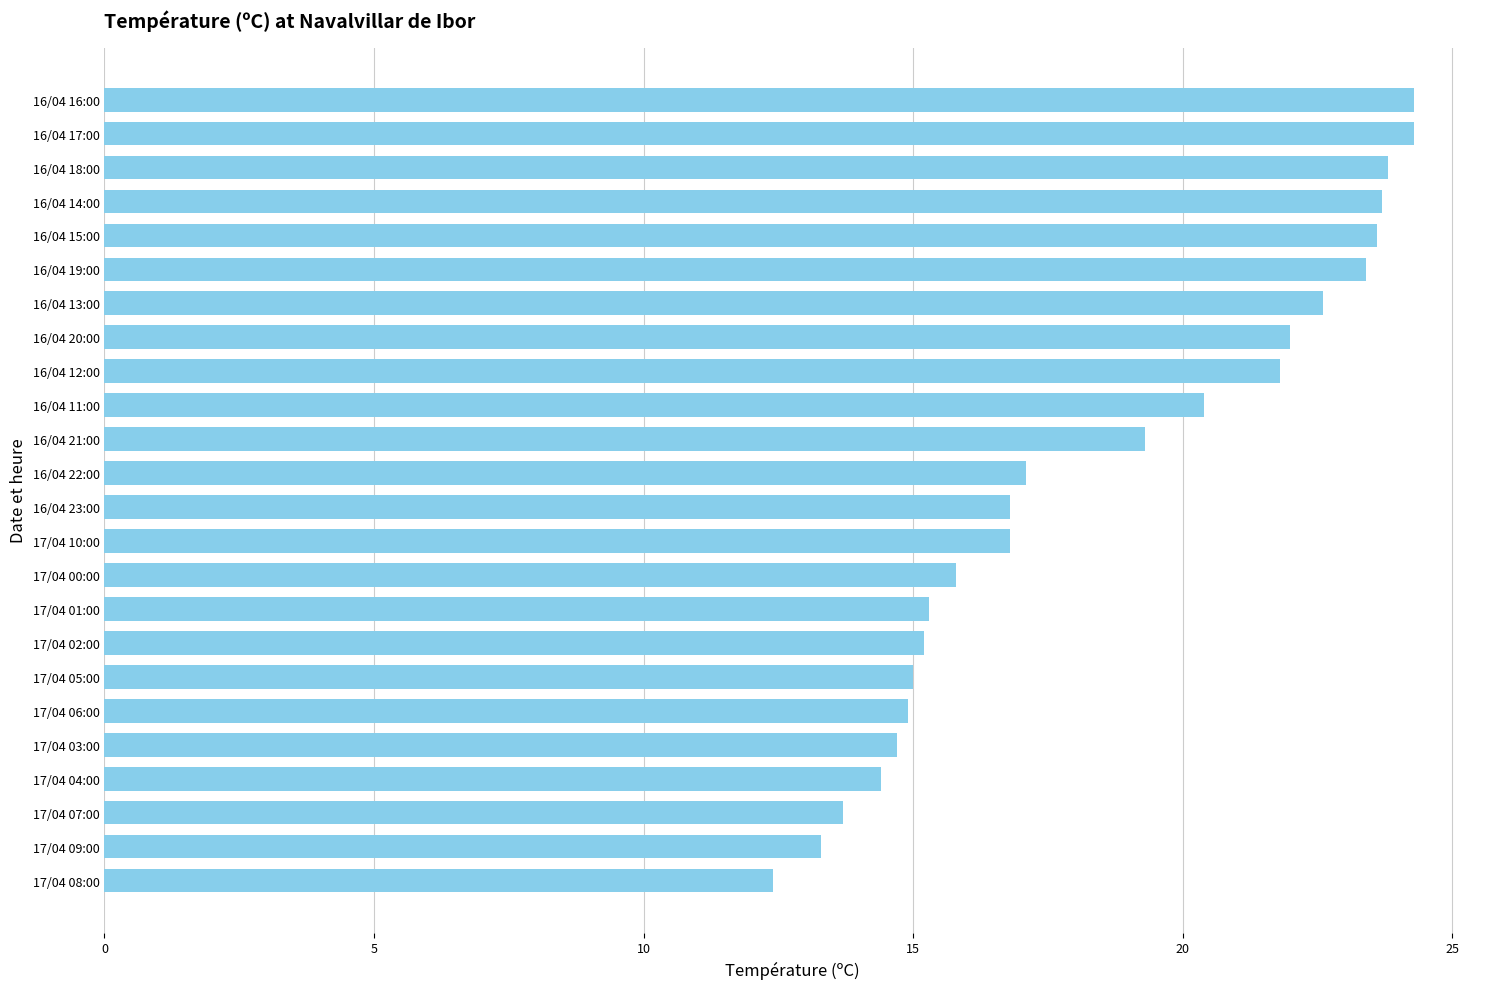

What is the average value?

18.5